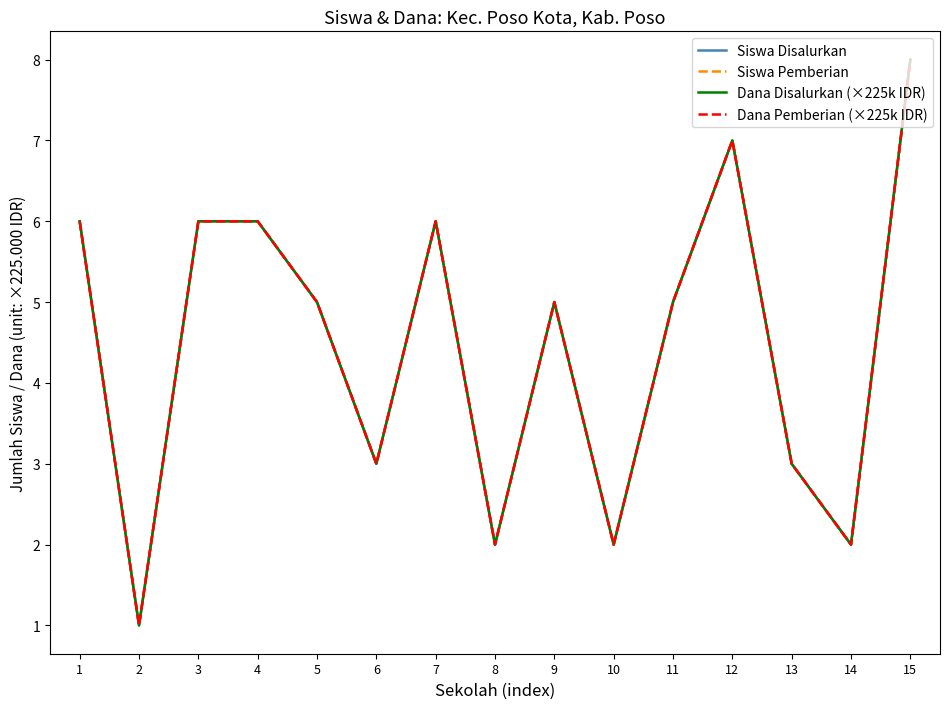

Is this an area chart (filled region under the line)?

No